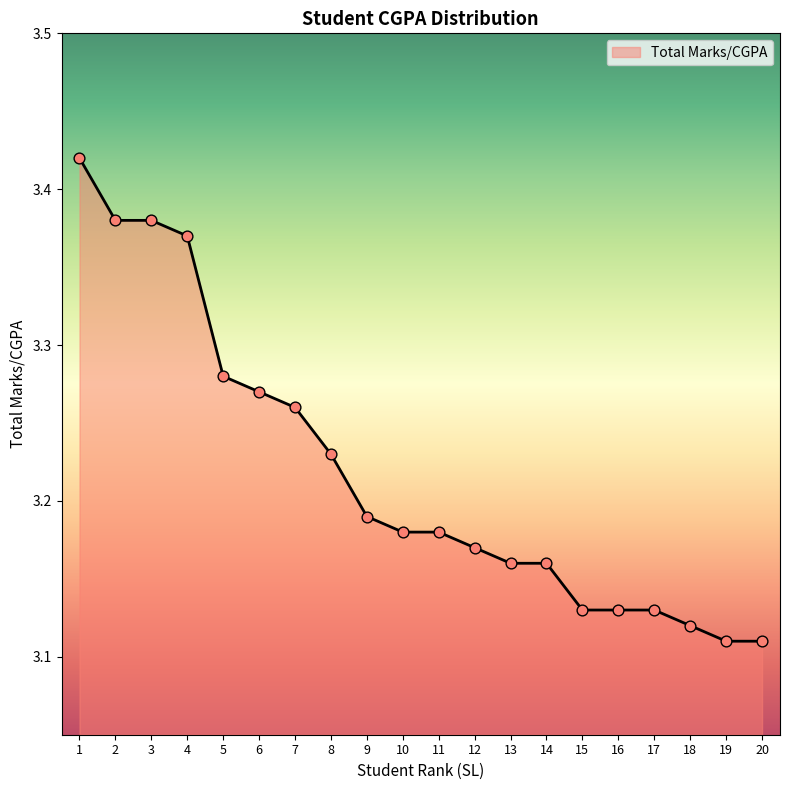

Which has a higher value, 9 or 2?

2